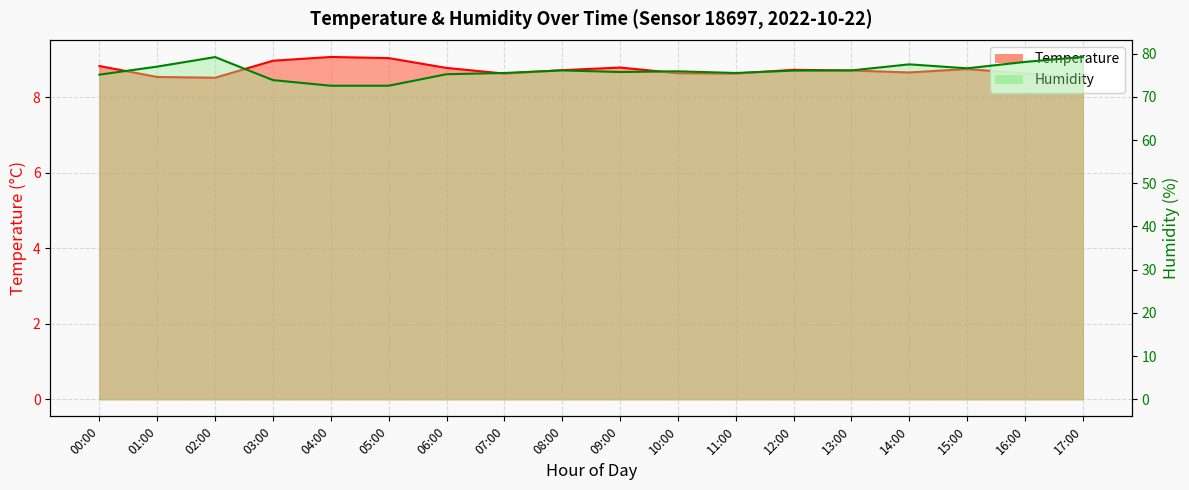

What is the label of the 11th point from the right?

07:00